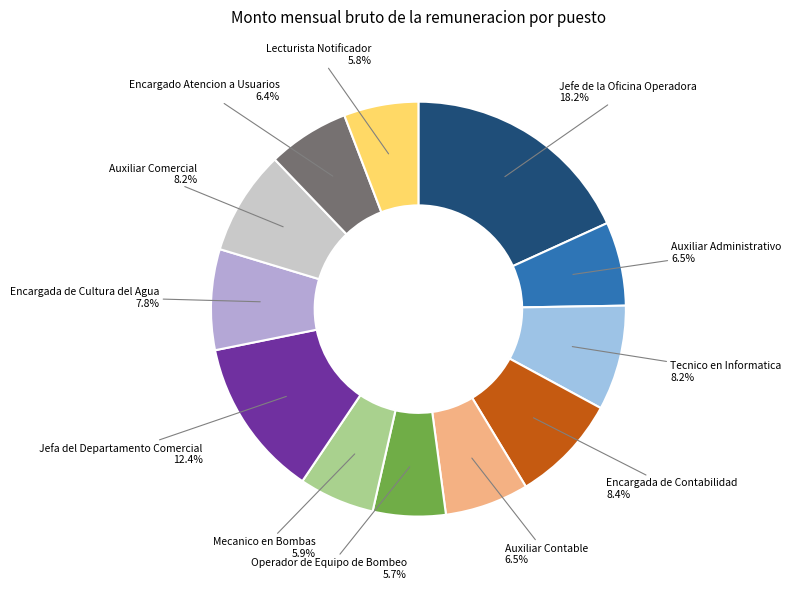

What percentage is the Encargada de Cultura del Agua slice, to the nearest percent?

8%